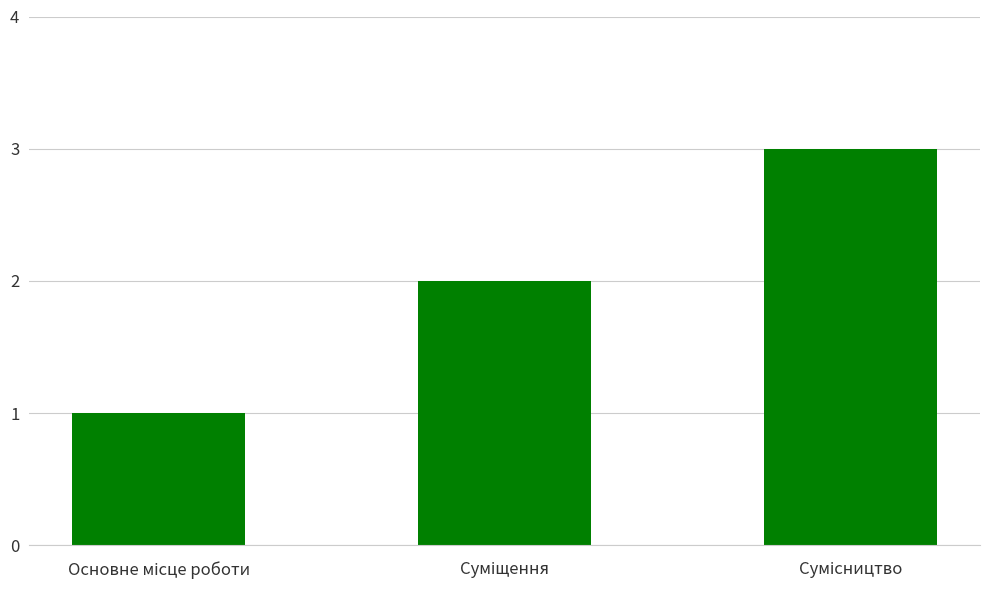

How many series are shown in this chart?

1